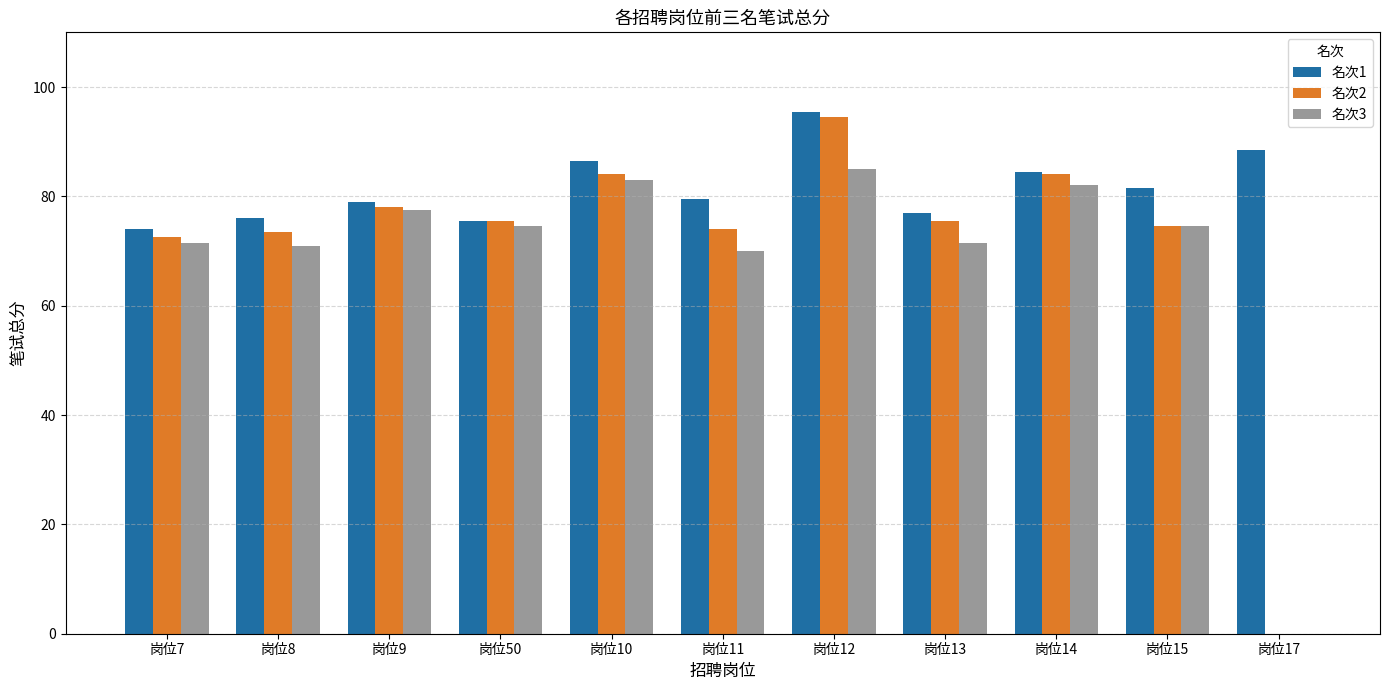

Which category has the highest value in the 名次2 series?

岗位12